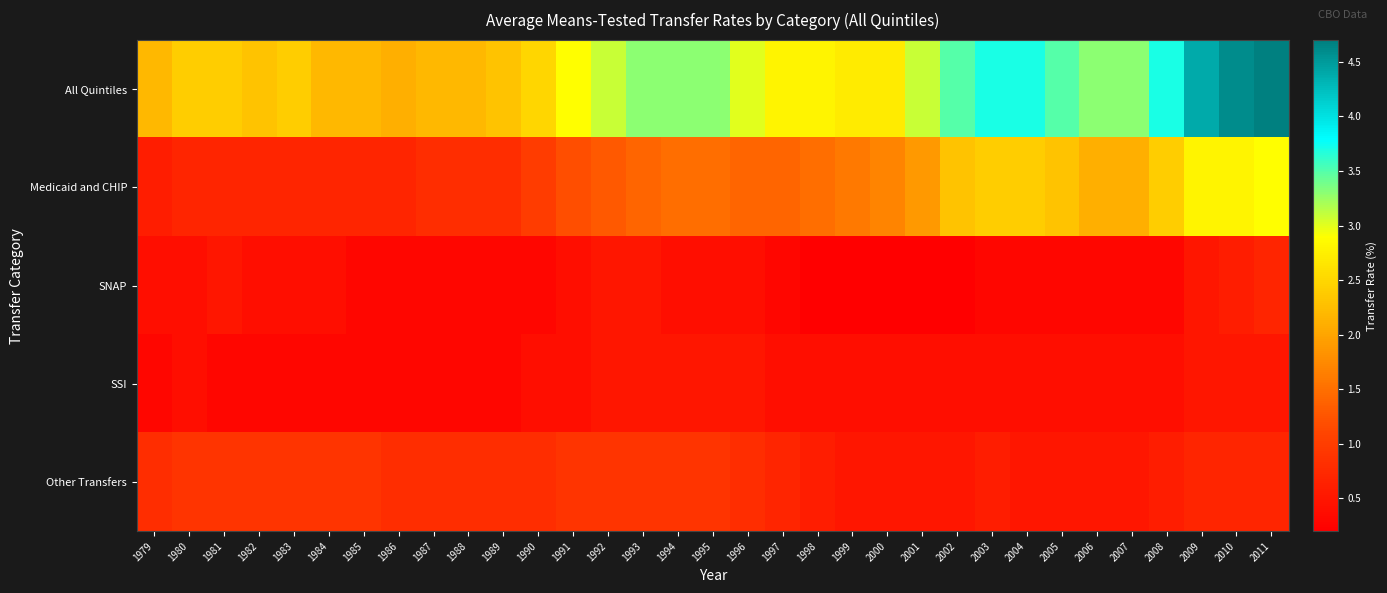

List the series in order of their peak value, highest first.

All Quintiles, Medicaid and CHIP, Other Transfers, SNAP, SSI